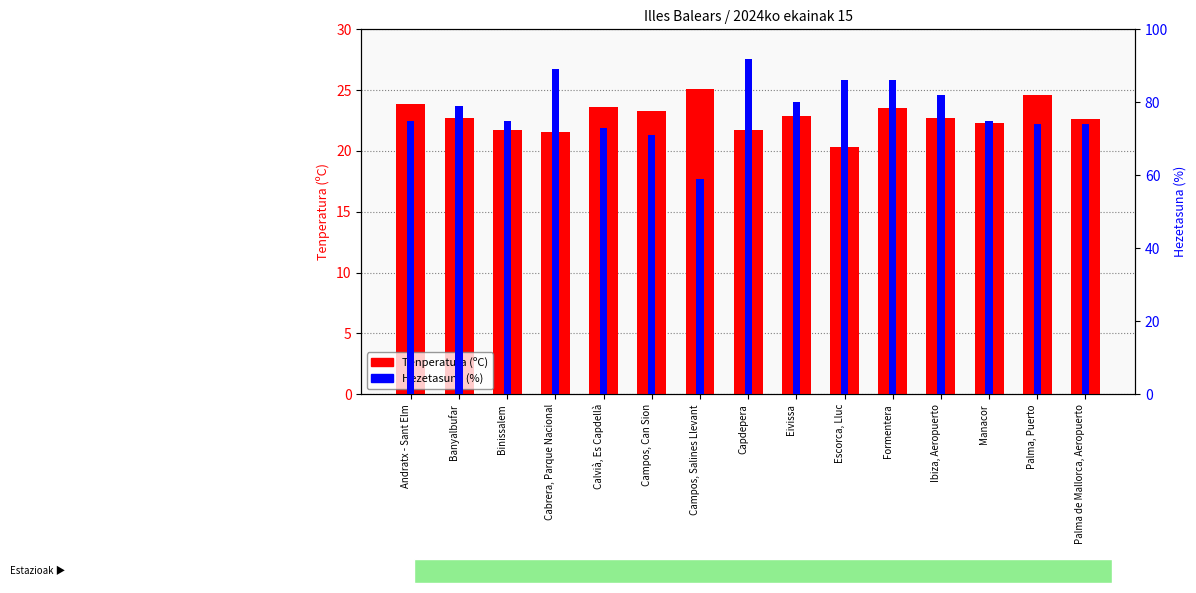

Reading left to right, extract all data points from this chart.

Tenperatura (ºC): 23.9	22.7	21.7	21.6	23.6	23.3	25.1	21.7	22.9	20.3	23.5	22.7	22.3	24.6	22.6
Hezetasuna (%): 75.0	79.0	75.0	89.0	73.0	71.0	59.0	92.0	80.0	86.0	86.0	82.0	75.0	74.0	74.0